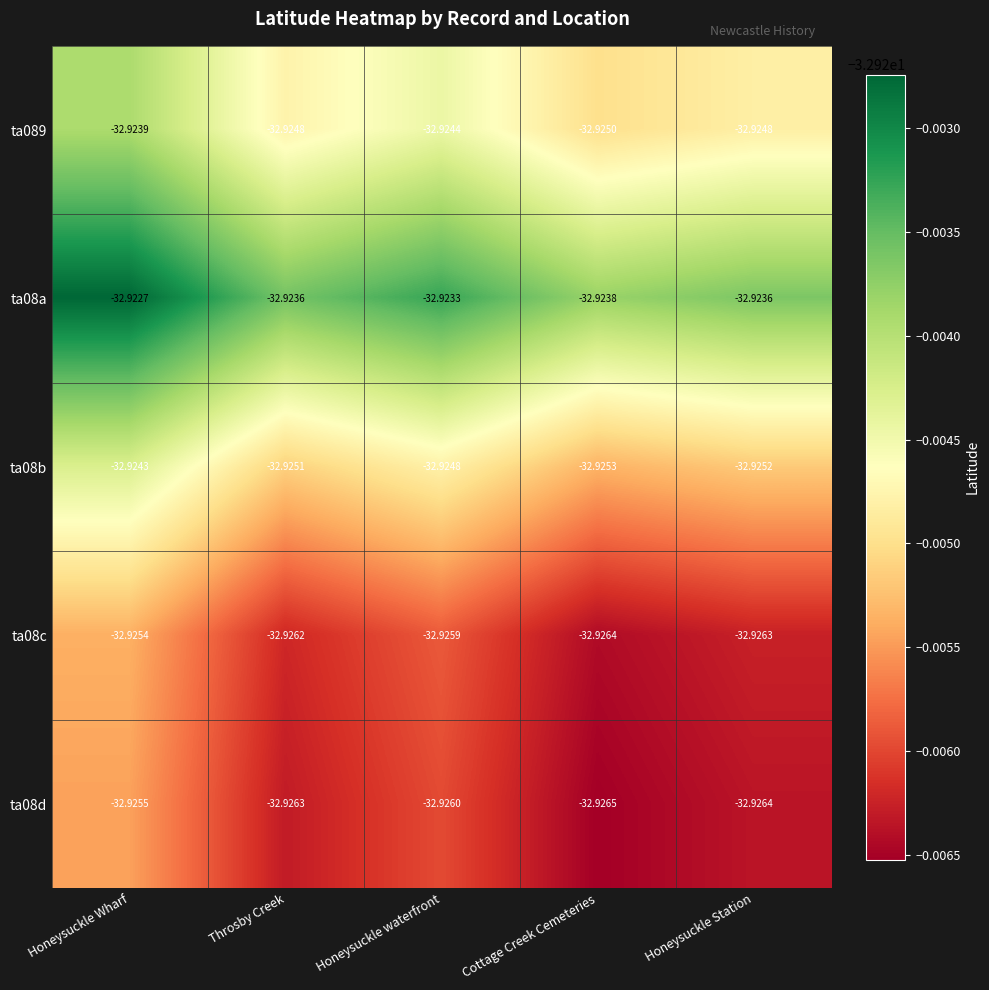

Which category has the lowest value across all series?

Cottage Creek Cemeteries